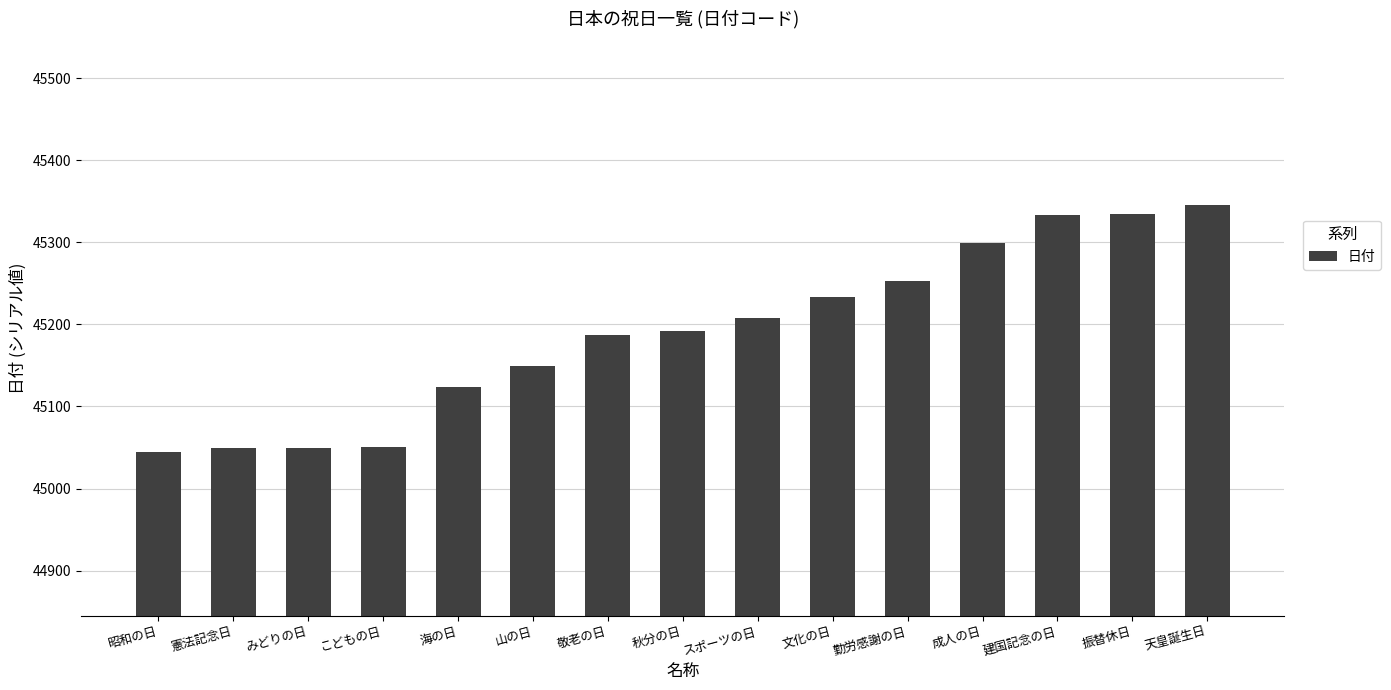

What is the label of the 13th bar from the right?

みどりの日